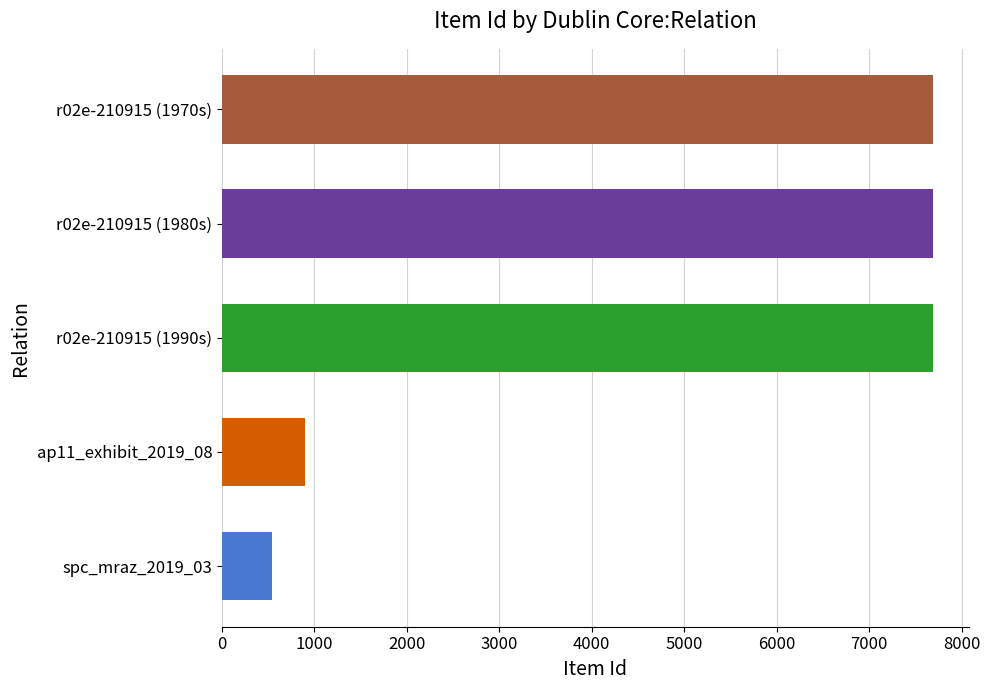

What is the label of the 3rd bar from the left?

r02e-210915 (1990s)